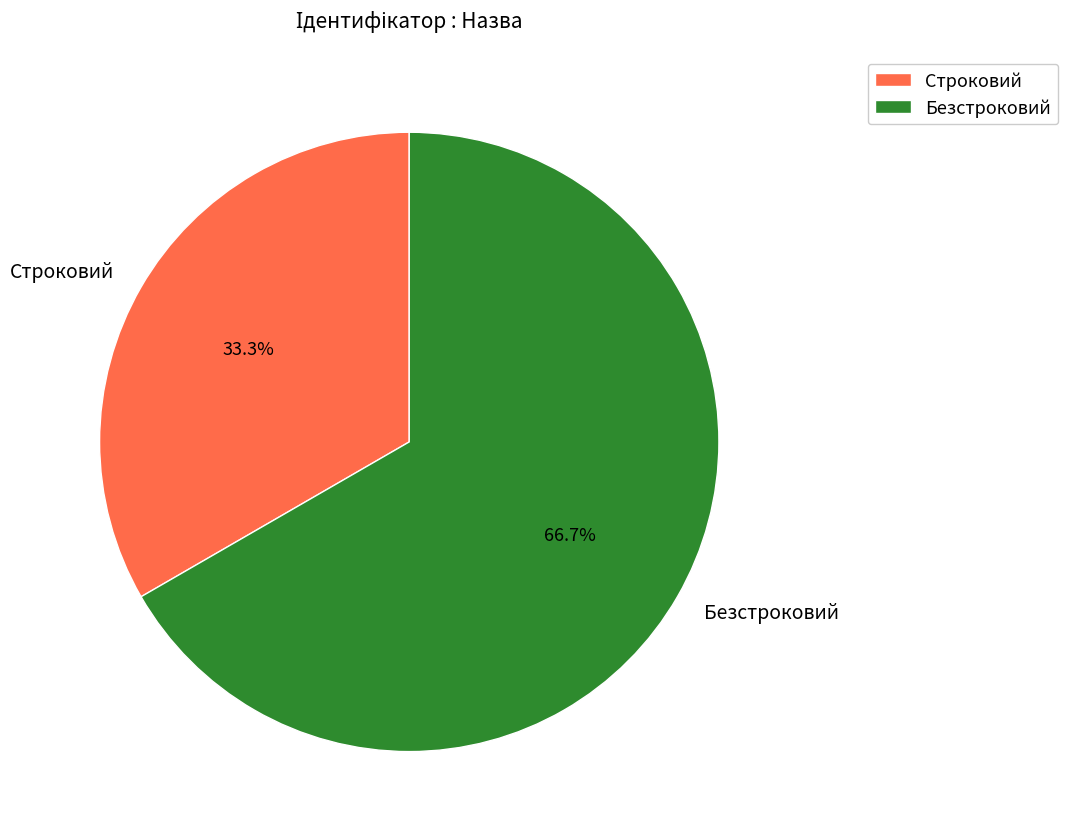

Rank the categories by value from lowest to highest.

Строковий, Безстроковий